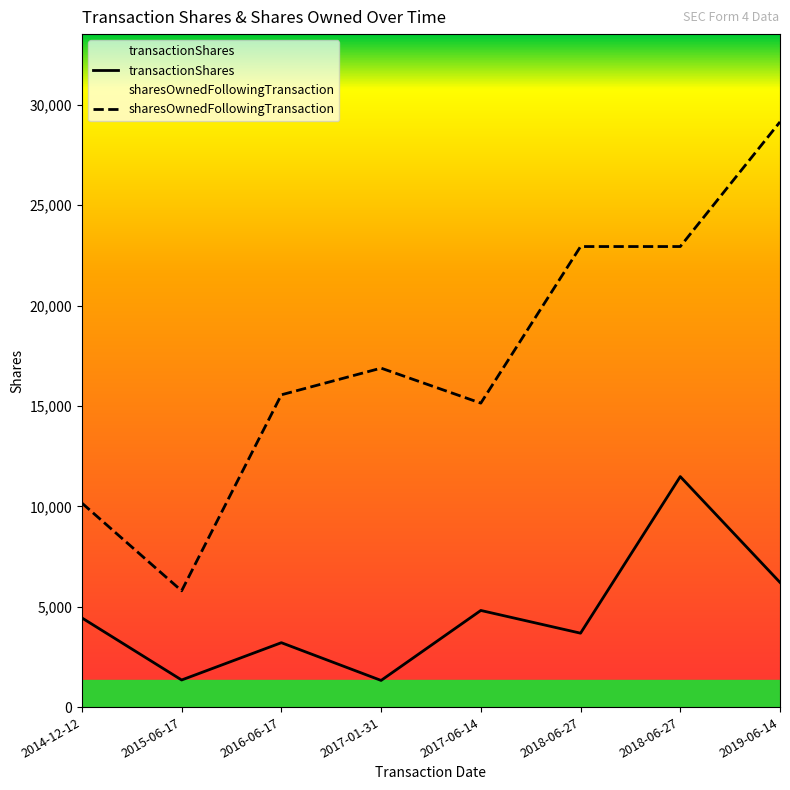

The transactionShares series shows 1350 at 2015-06-17. True or false?

True